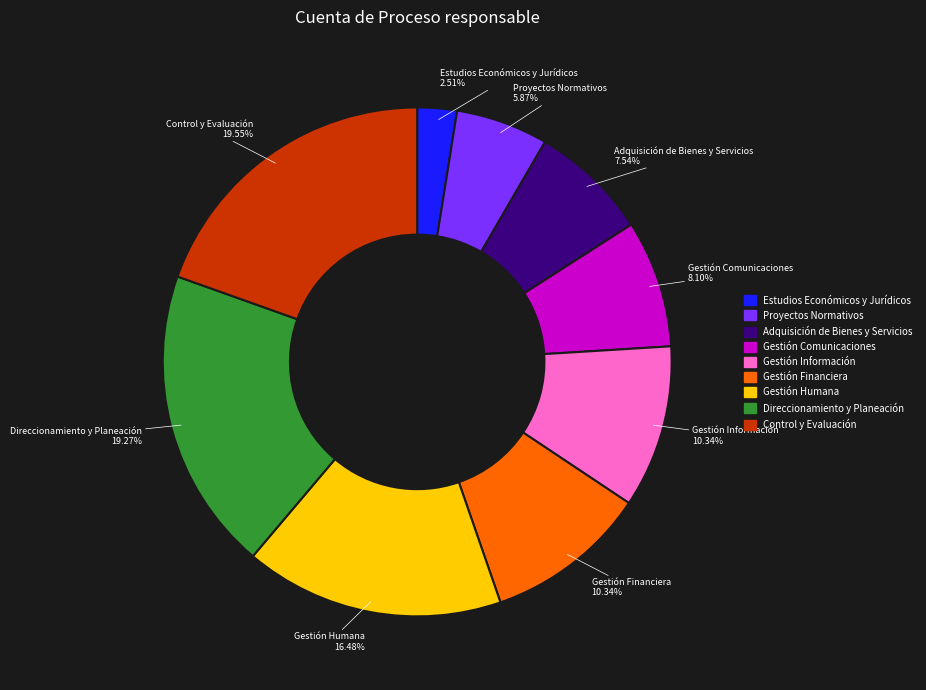

Does any single category account for the majority?

No